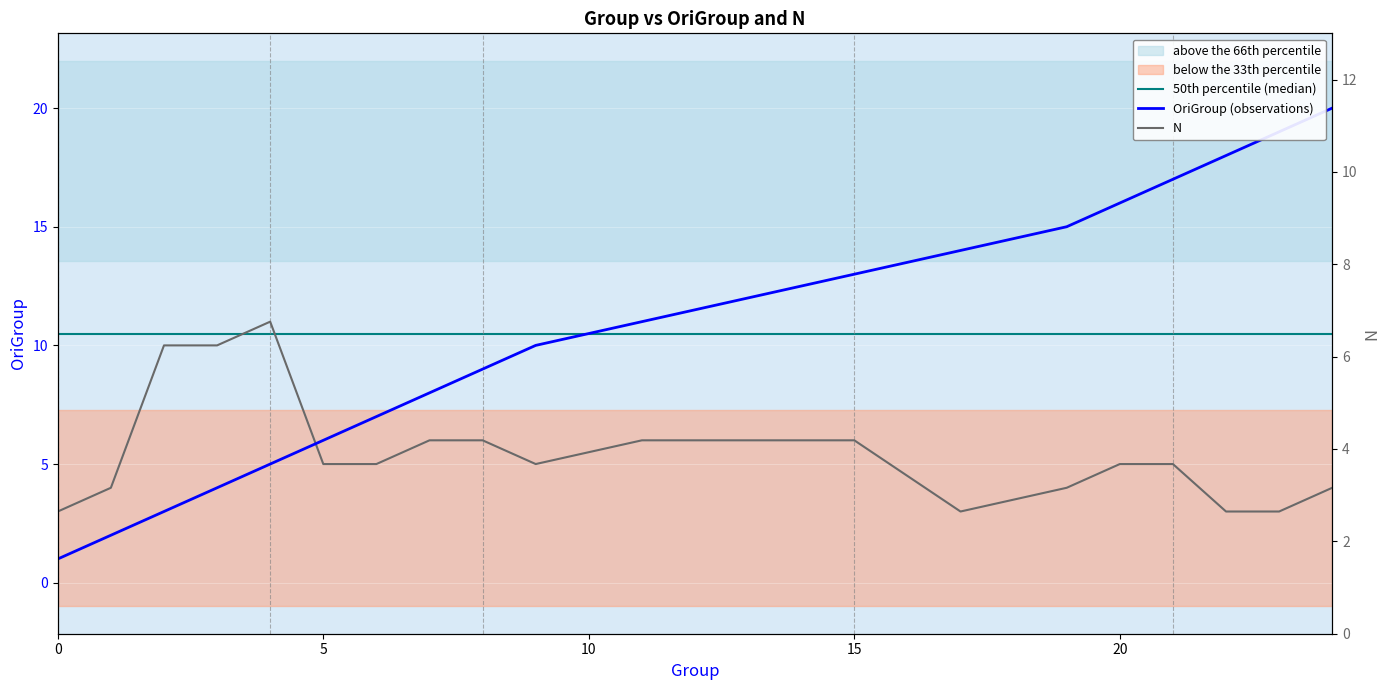

At how many categories does at least one series exceed 18?

2